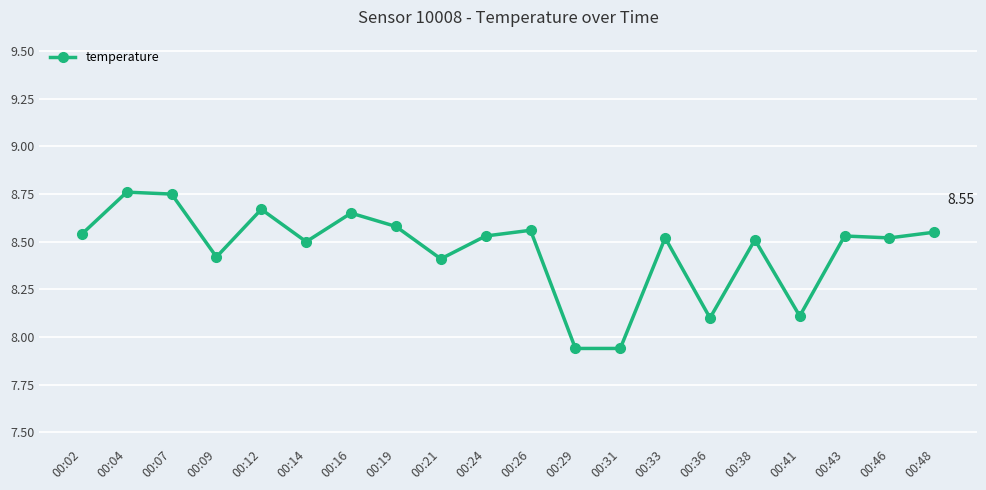

At which category does the data reach its first local valley?

00:09